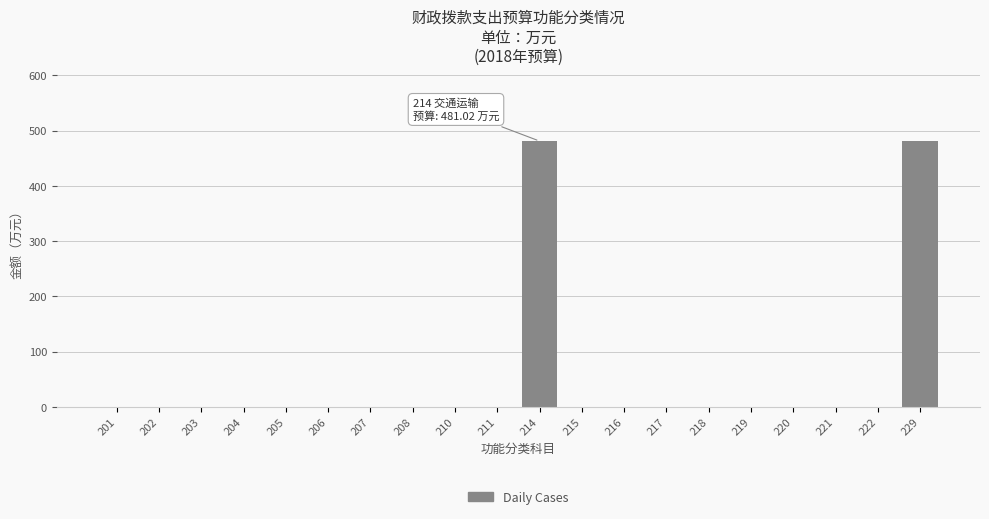

Reading left to right, transcribe all the data shown in this chart.

201=0.0	202=0.0	203=0.0	204=0.0	205=0.0	206=0.0	207=0.0	208=0.0	210=0.0	211=0.0	214=481.0	215=0.0	216=0.0	217=0.0	218=0.0	219=0.0	220=0.0	221=0.0	222=0.0	229=481.0